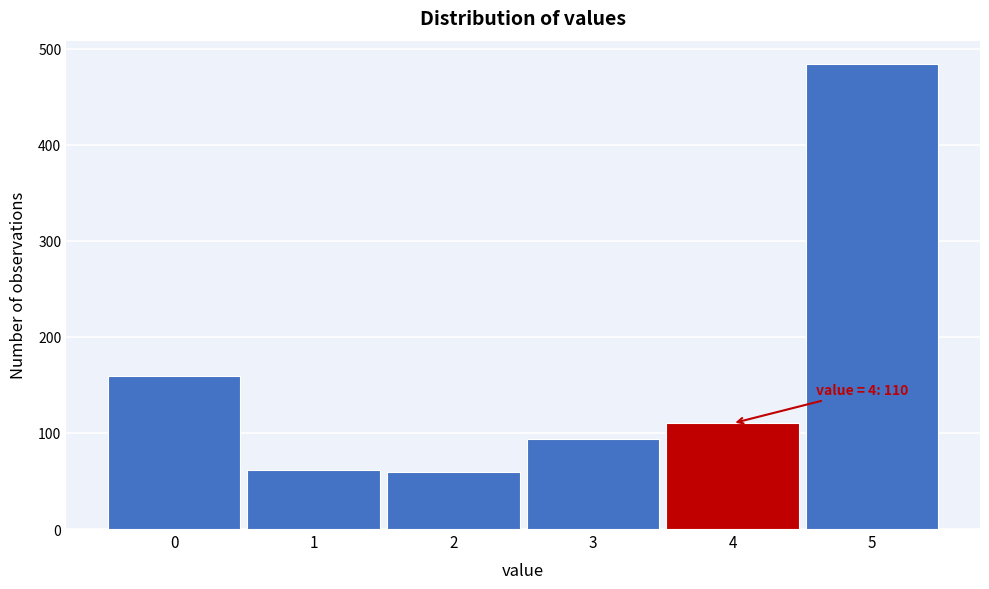

What is the difference between the maximum and minimum values?

425